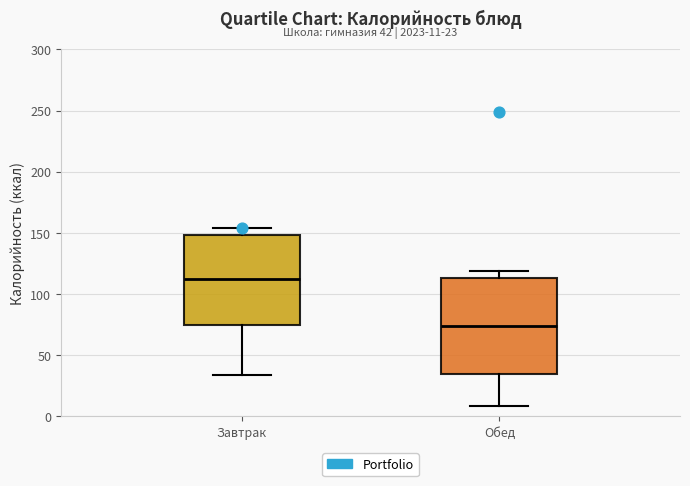

Which box has the lowest median line?

Обед